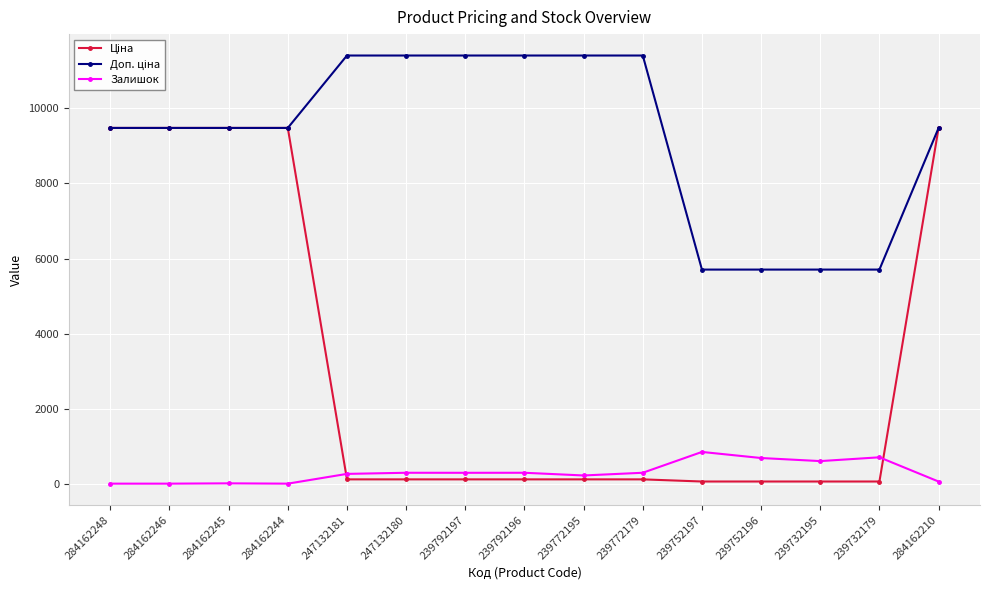

At how many categories does at least one series exceed 6748?

11